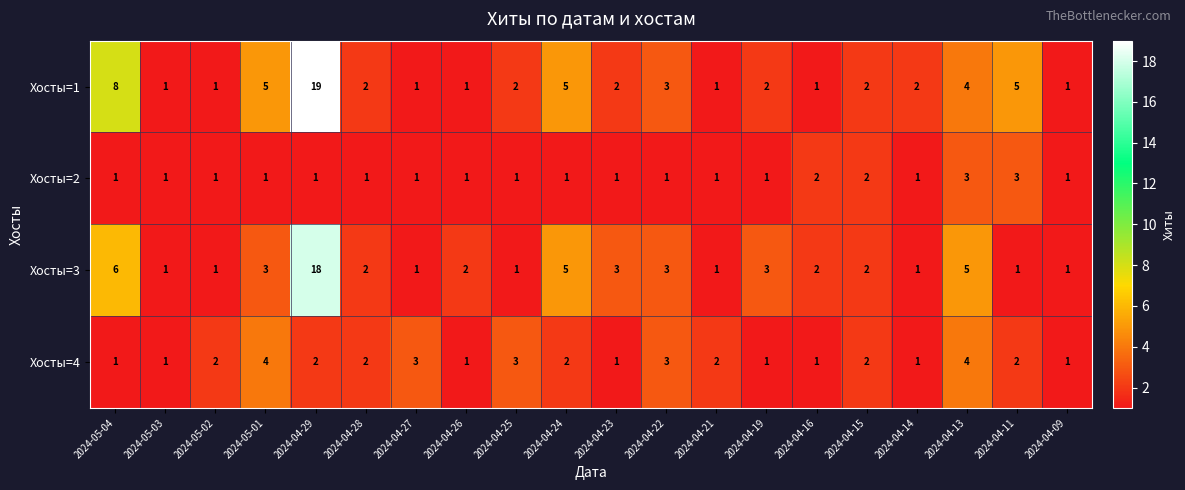

List the series in order of their peak value, highest first.

Хосты=1, Хосты=3, Хосты=4, Хосты=2